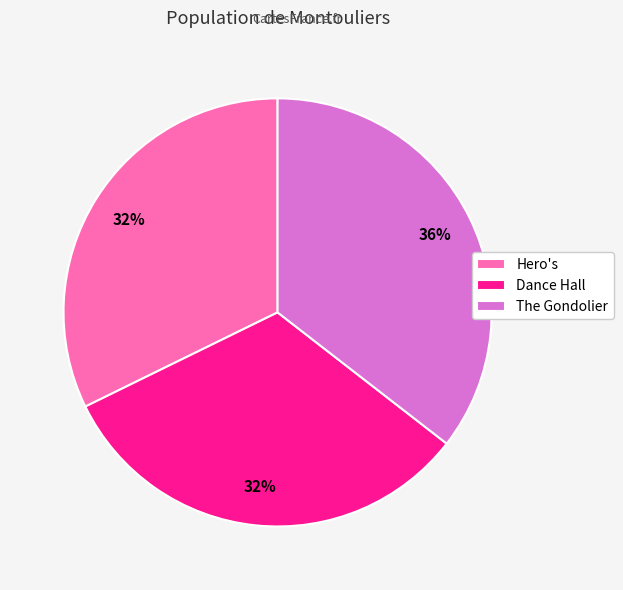

To the nearest percent, what is the combined percentage of Dance Hall and The Gondolier?

68%